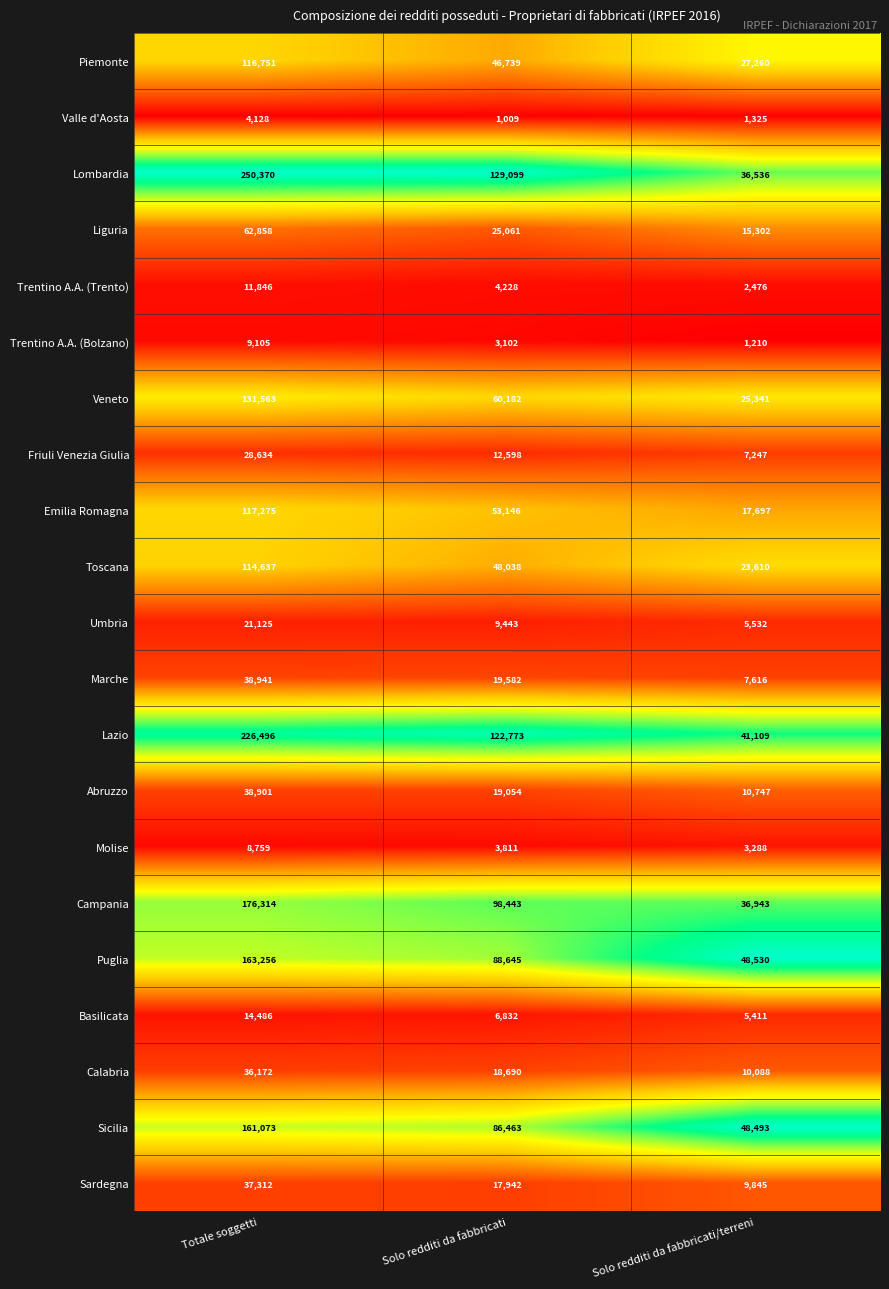

The Trentino A.A. (Trento) series shows 4228 at Solo redditi da fabbricati. True or false?

True